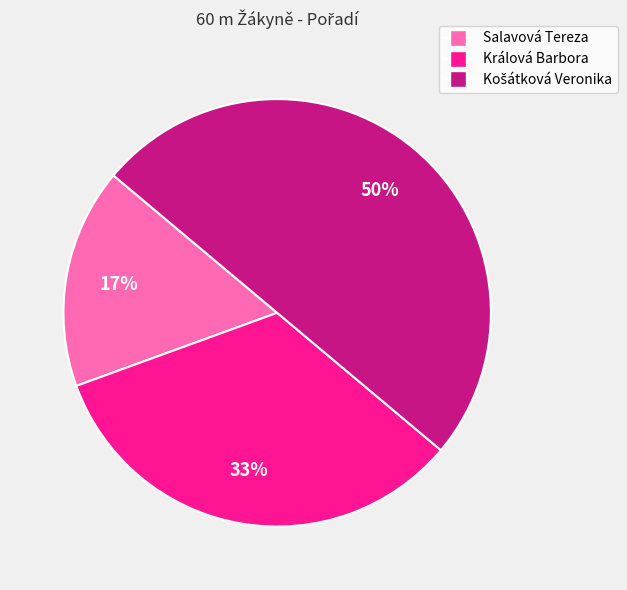

Is Králová Barbora the majority of the pie?

No